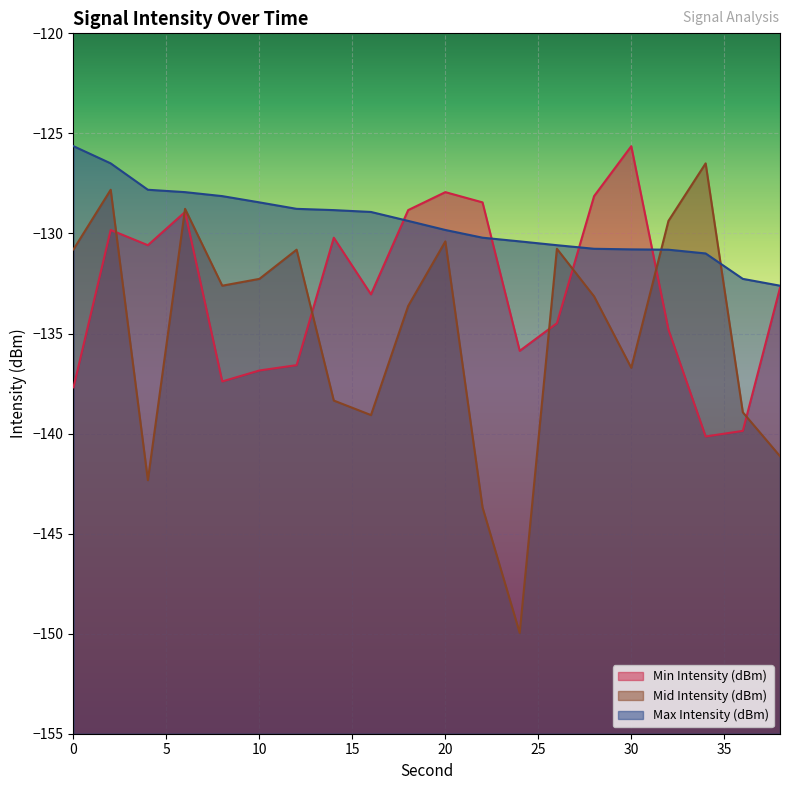

What is the maximum value shown in the chart?

-125.6